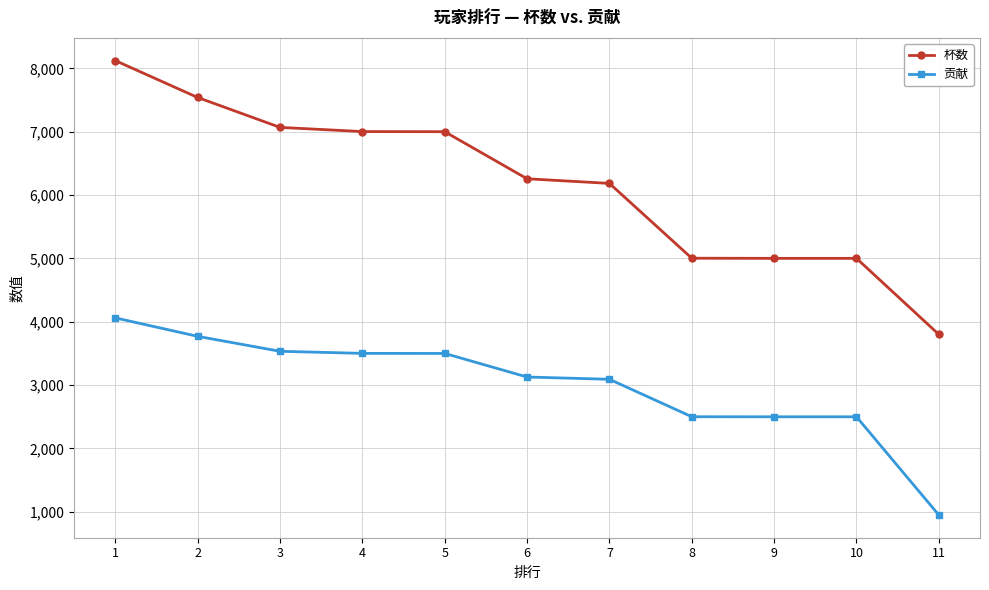

At which label does 杯数 first exceed 6257?

1